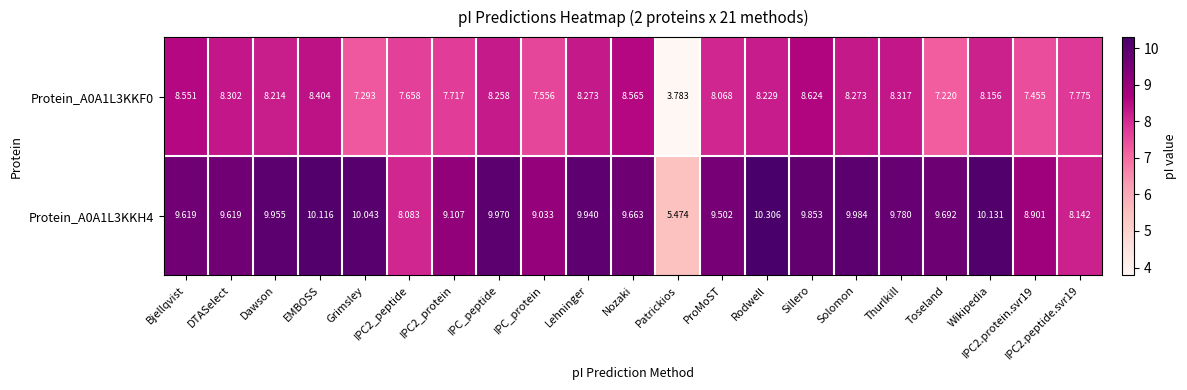

At which label does Protein_A0A1L3KKH4 first exceed 9?

Bjellqvist